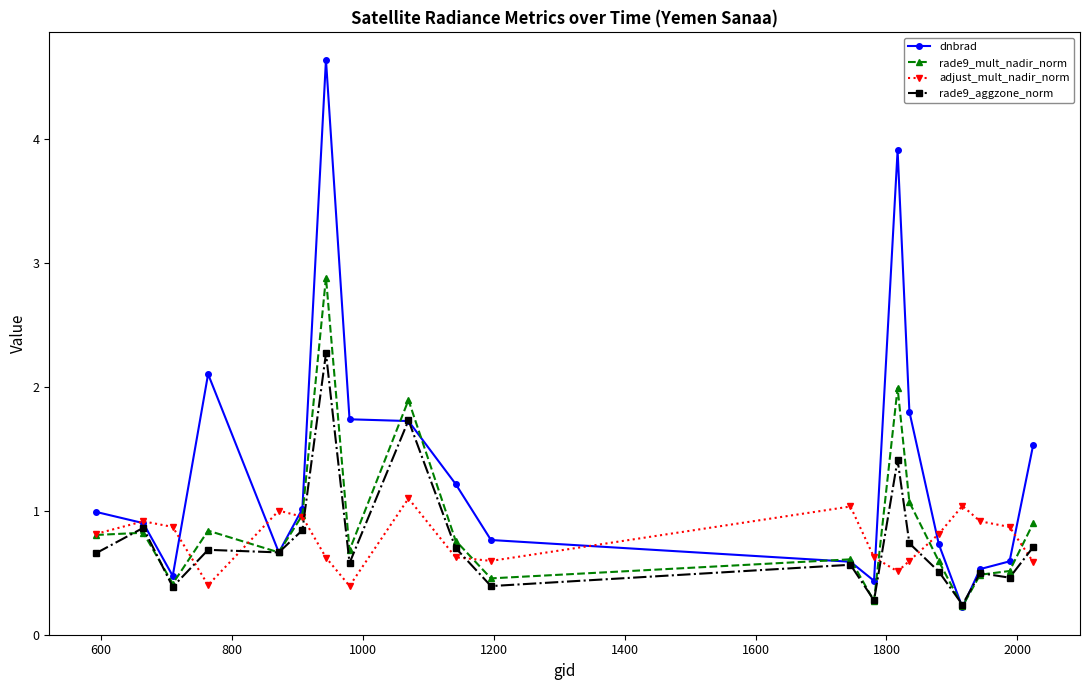

What is the value of the dnbrad point at the 5th from the left?

0.7